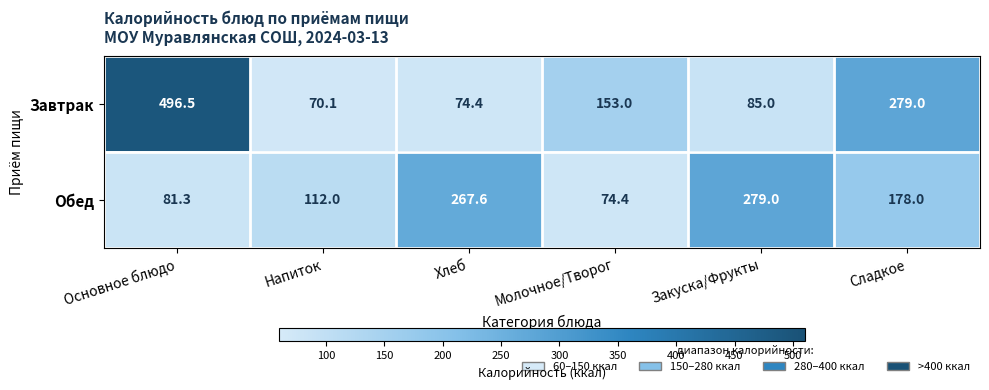

Rank the series at Основное блюдо from highest to lowest value.

Завтрак, Обед